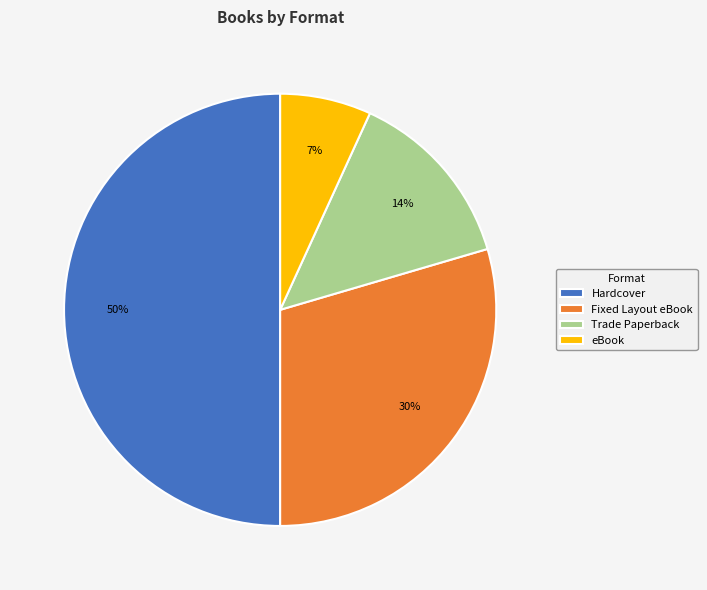

What is the majority slice?

Hardcover